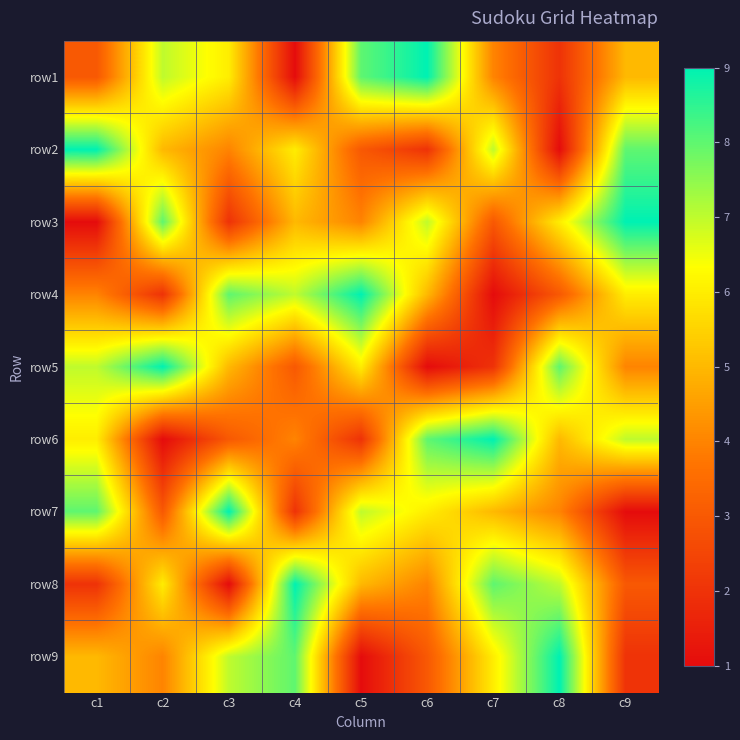

Count the number of categories in the chart.

9